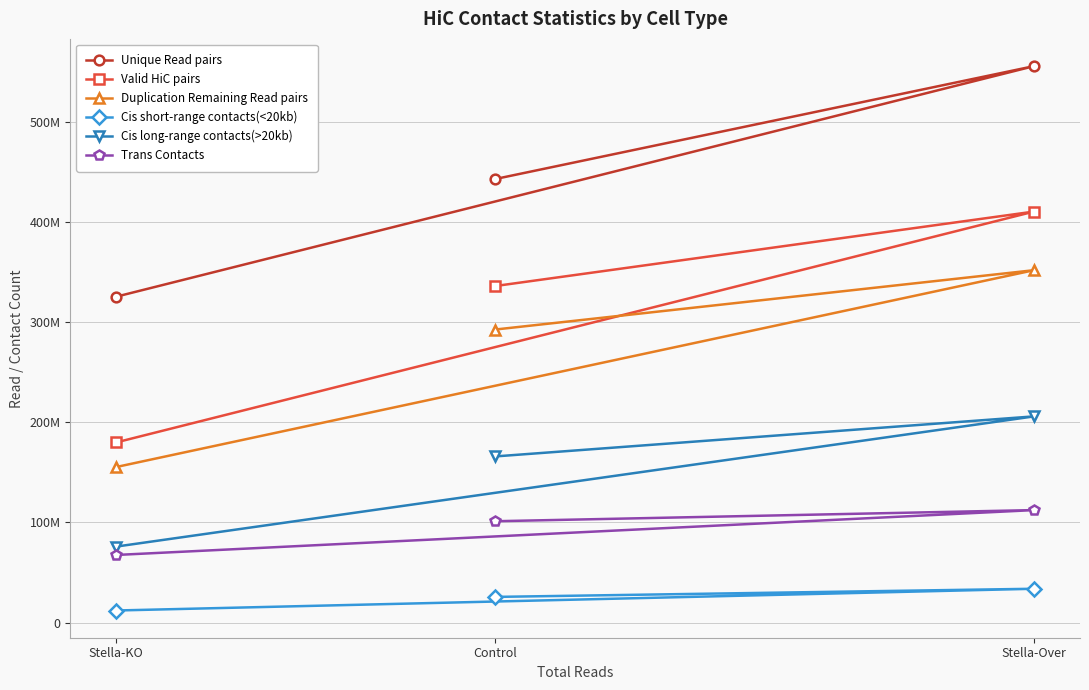

At which label is Duplication Remaining Read pairs closest to 253822663?

Control